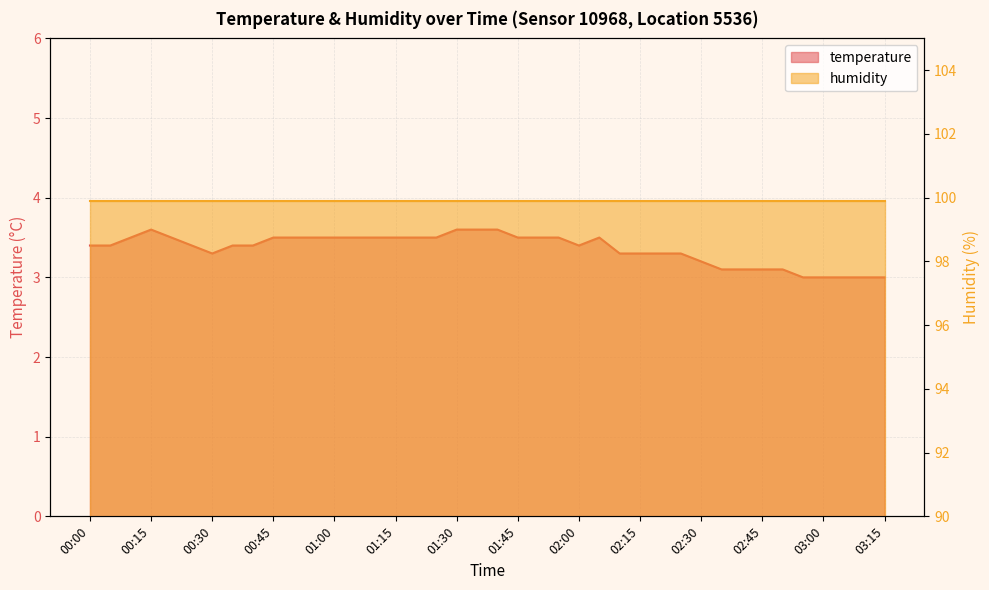

Where is the first local maximum?

00:15